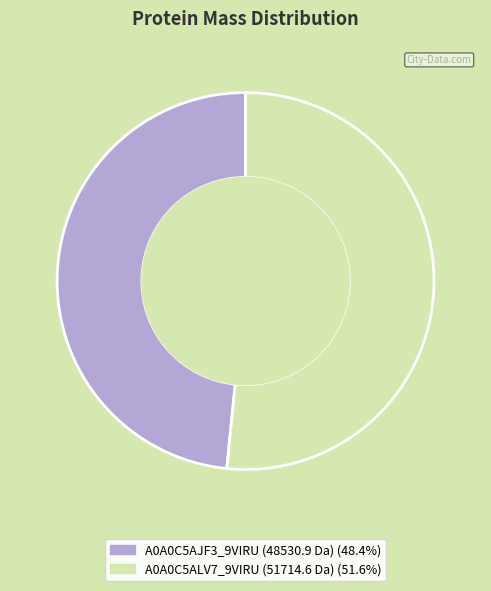

How many slices are in this pie chart?

2